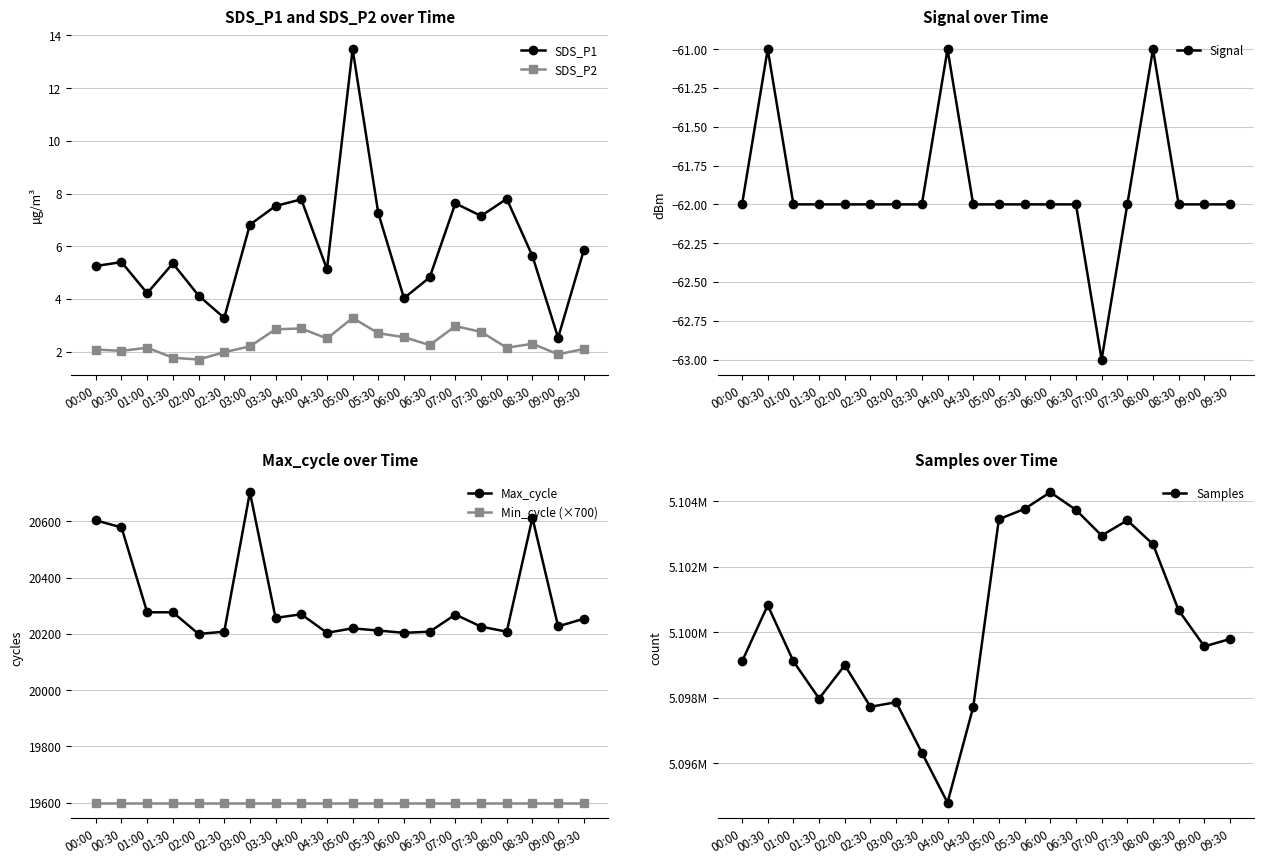

What is the sum of all Samples values?

102004706.0